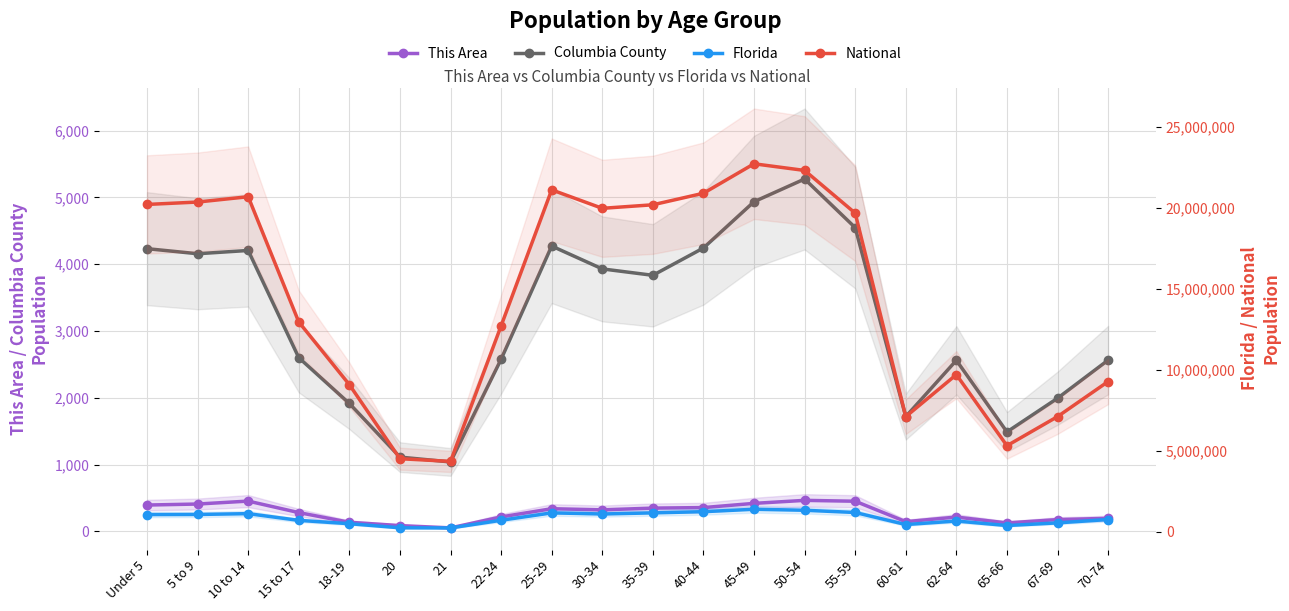

At which label does Florida reach its peak?

45-49